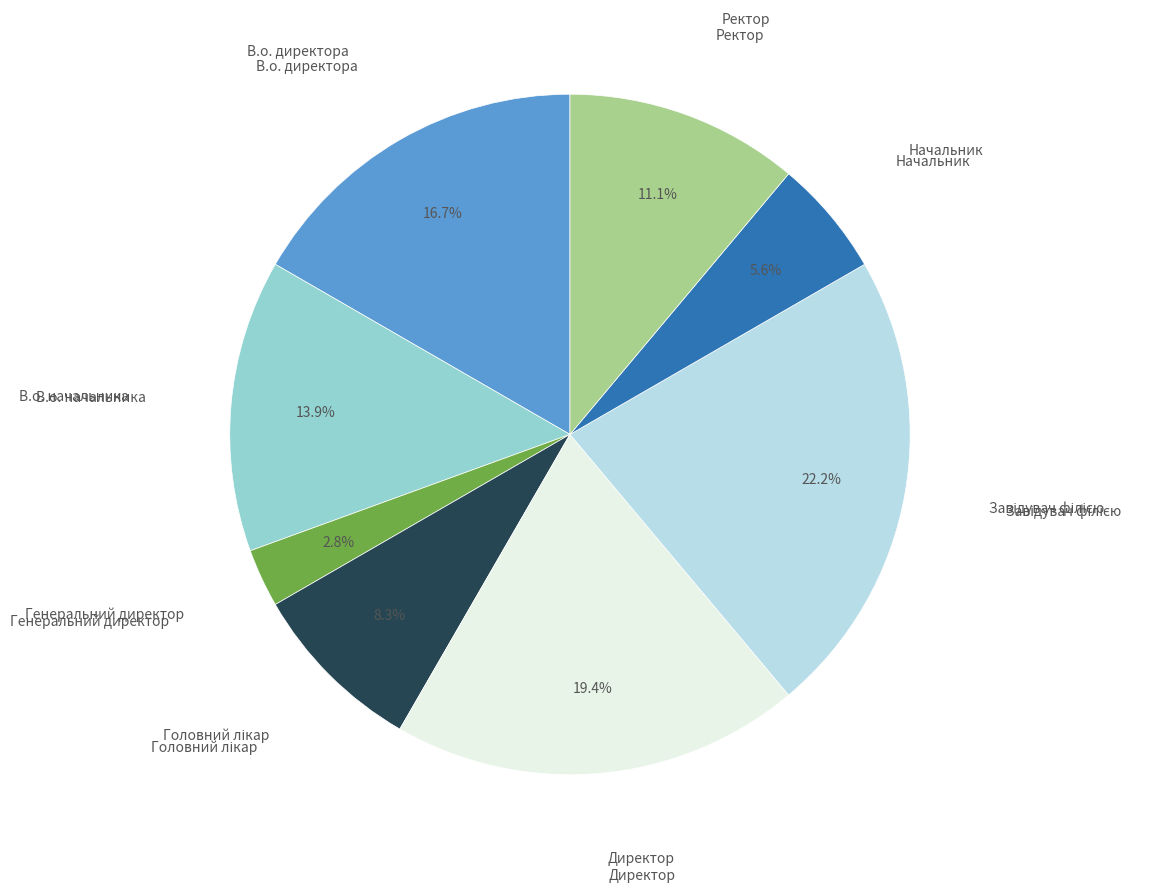

Is it true that В.о. начальника is 14% of the pie?

True